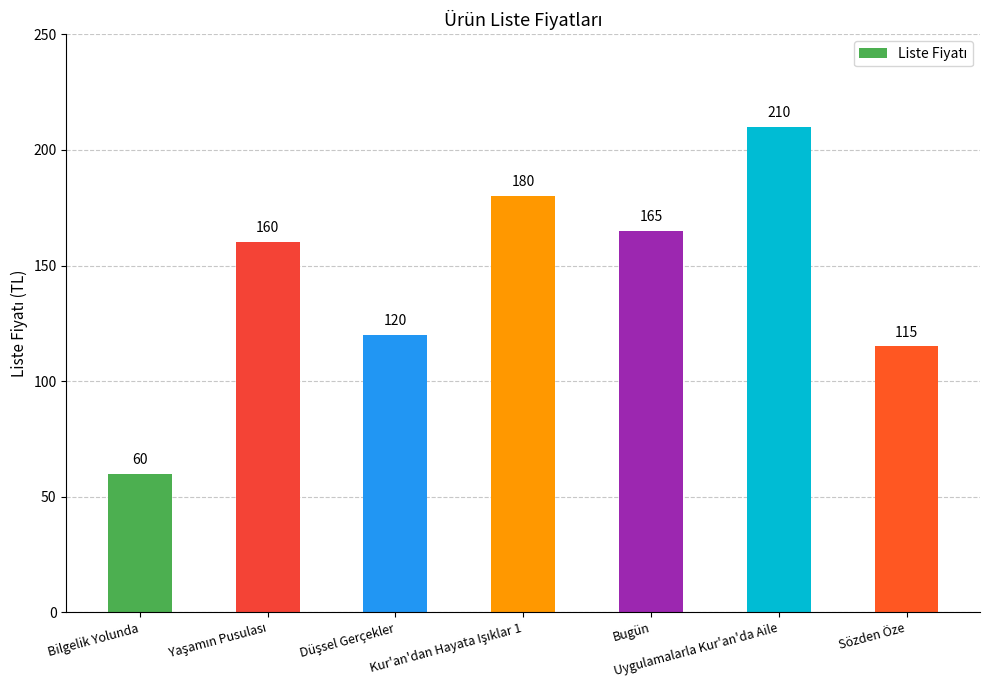

Count the number of categories in the chart.

7